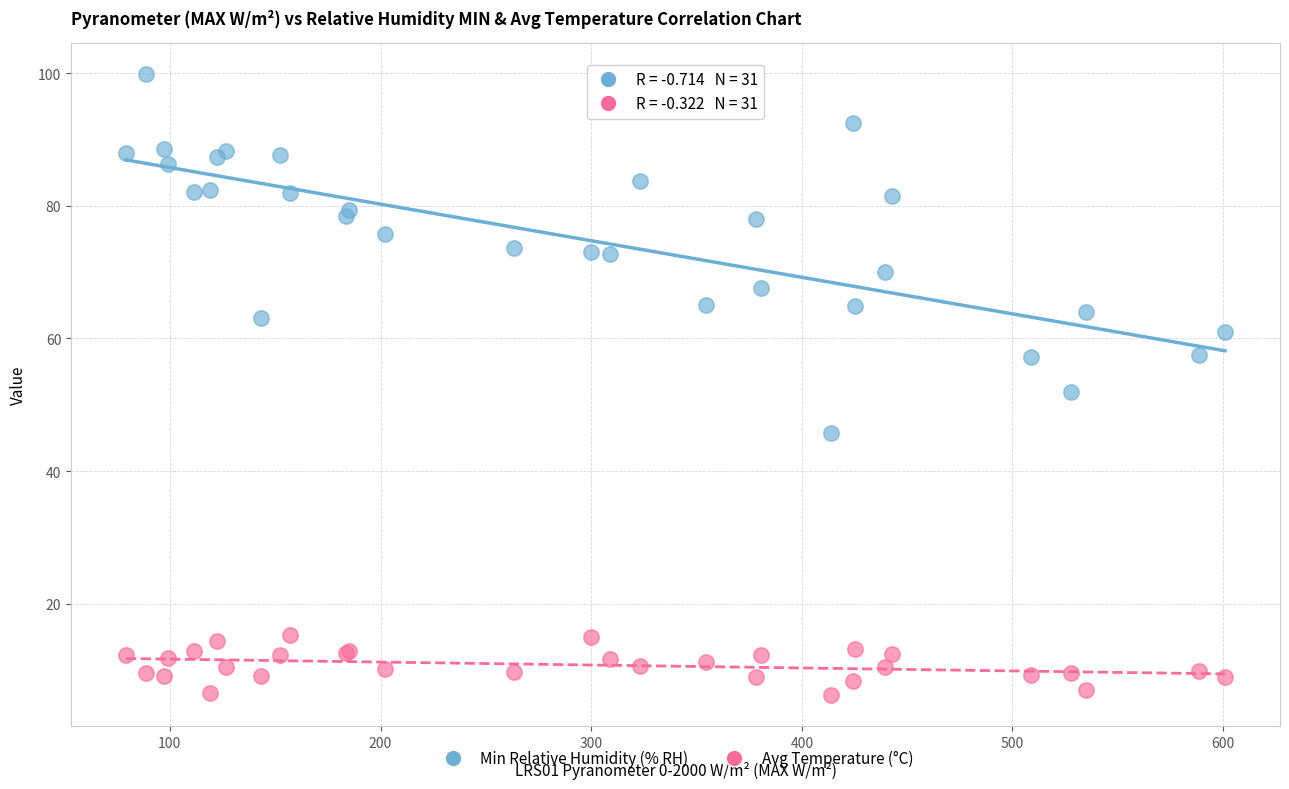

What is the X range (max minus min) for the scatter plot?

521.7